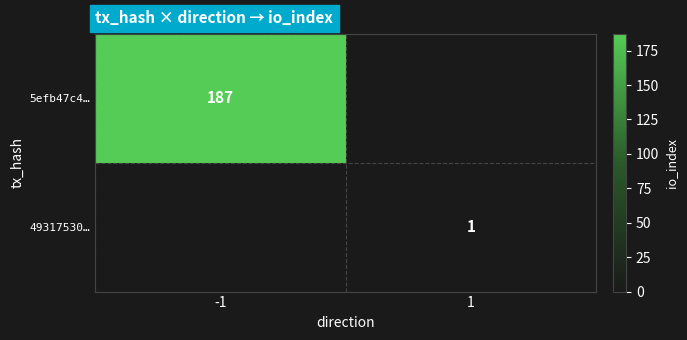

Is it true that 49317530… equals 1 at 1?

True